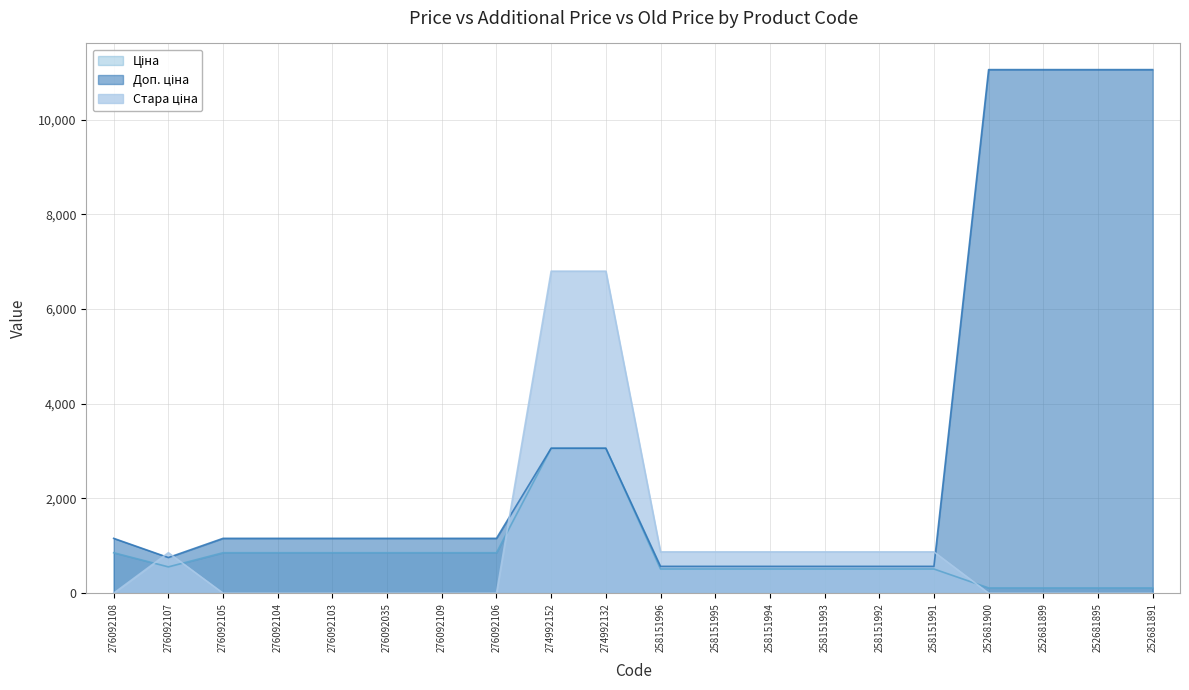

The Стара ціна series shows 872.1 at 258151994. True or false?

True